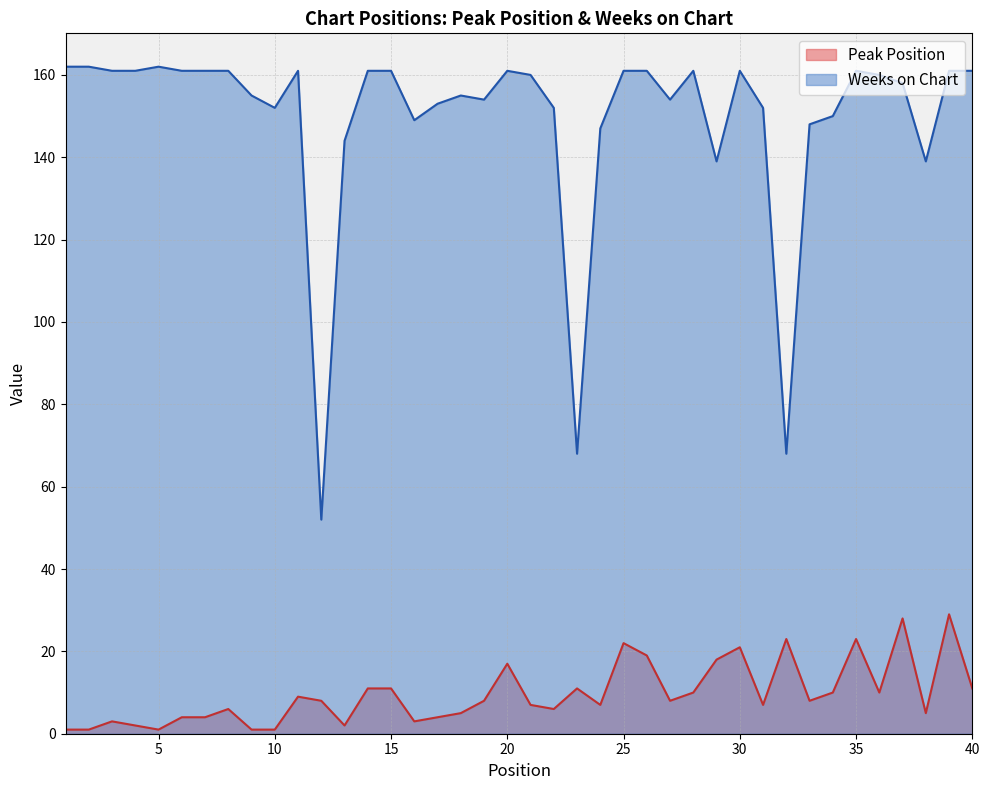

What is the spread (max minus min) of values at 17?

149